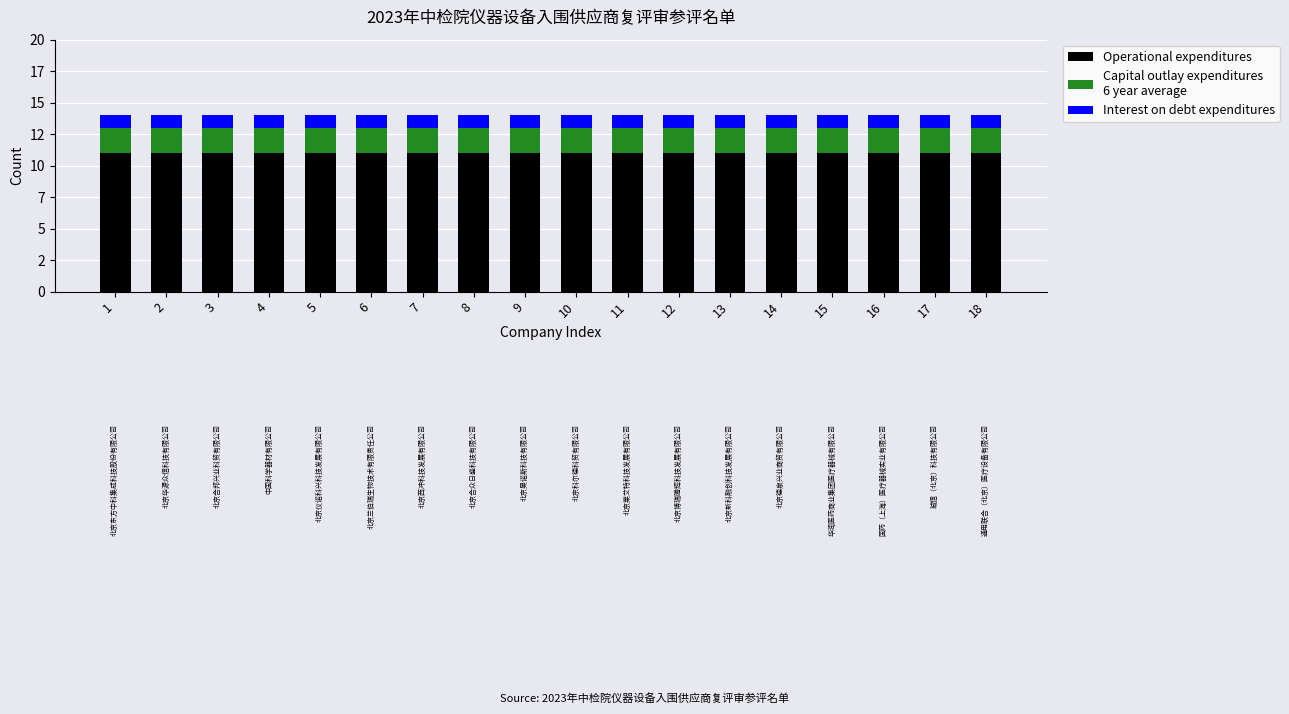

Does the chart contain any negative values?

No